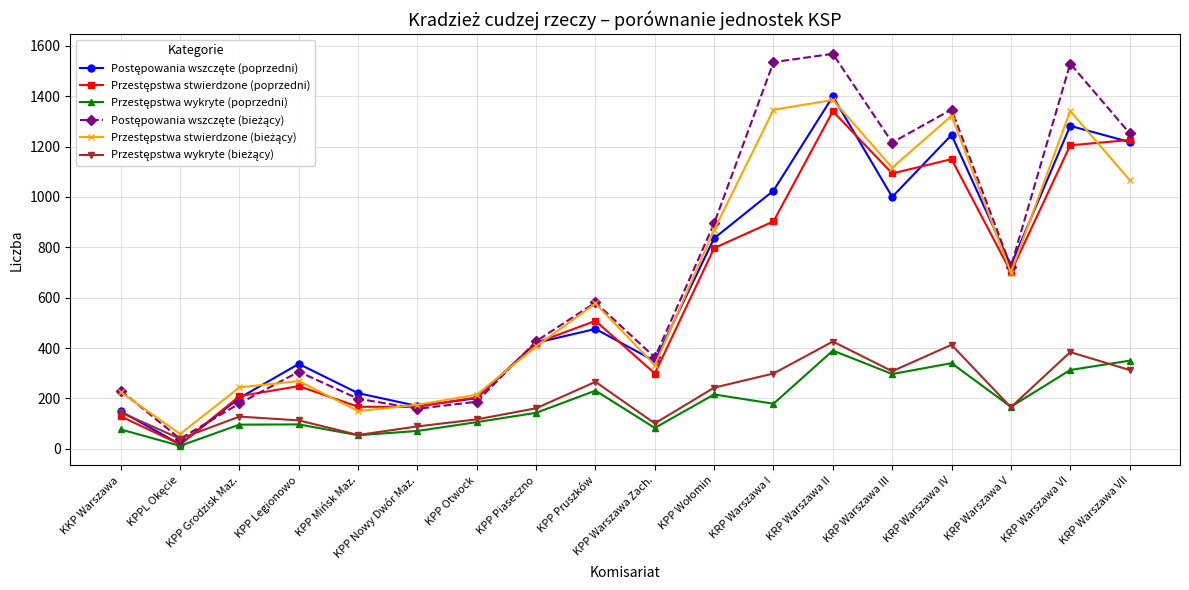

What is the total value across all series at KRP Warszawa II?

6508